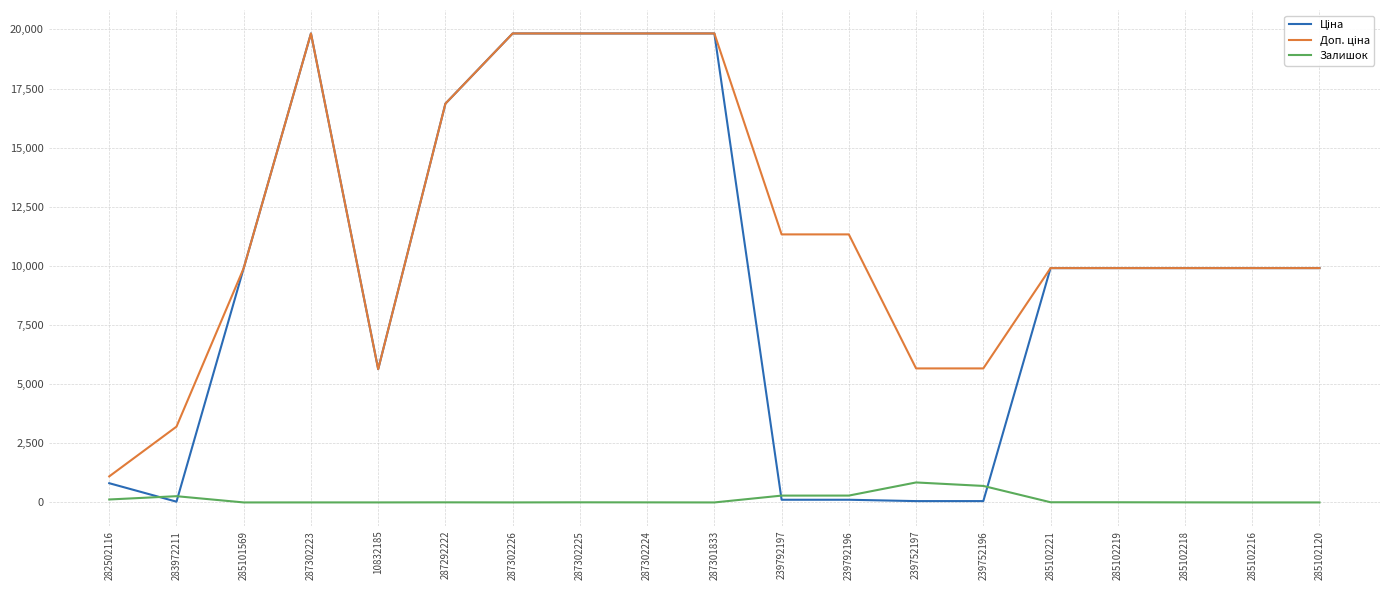

The value of Залишок at 287302225 is 5.0. True or false?

True